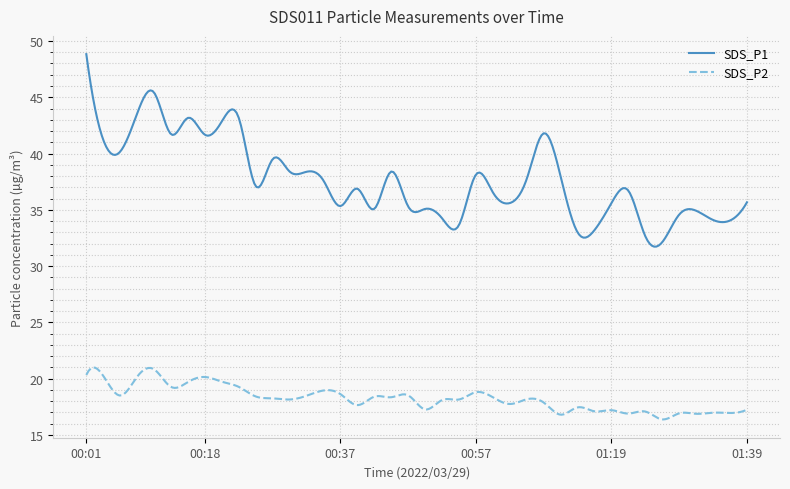

Which series has the widest spread of values?

SDS_P1